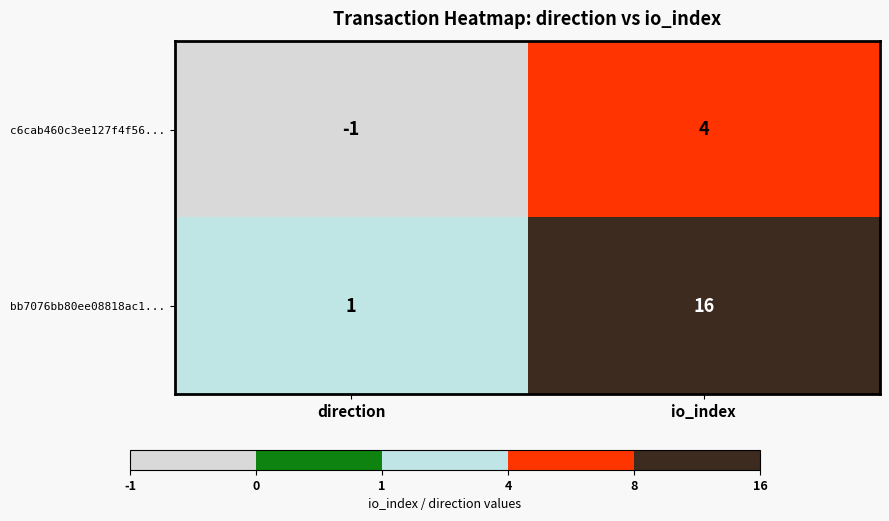

Which series changed the most between direction and io_index?

bb7076bb80ee08818ac1...